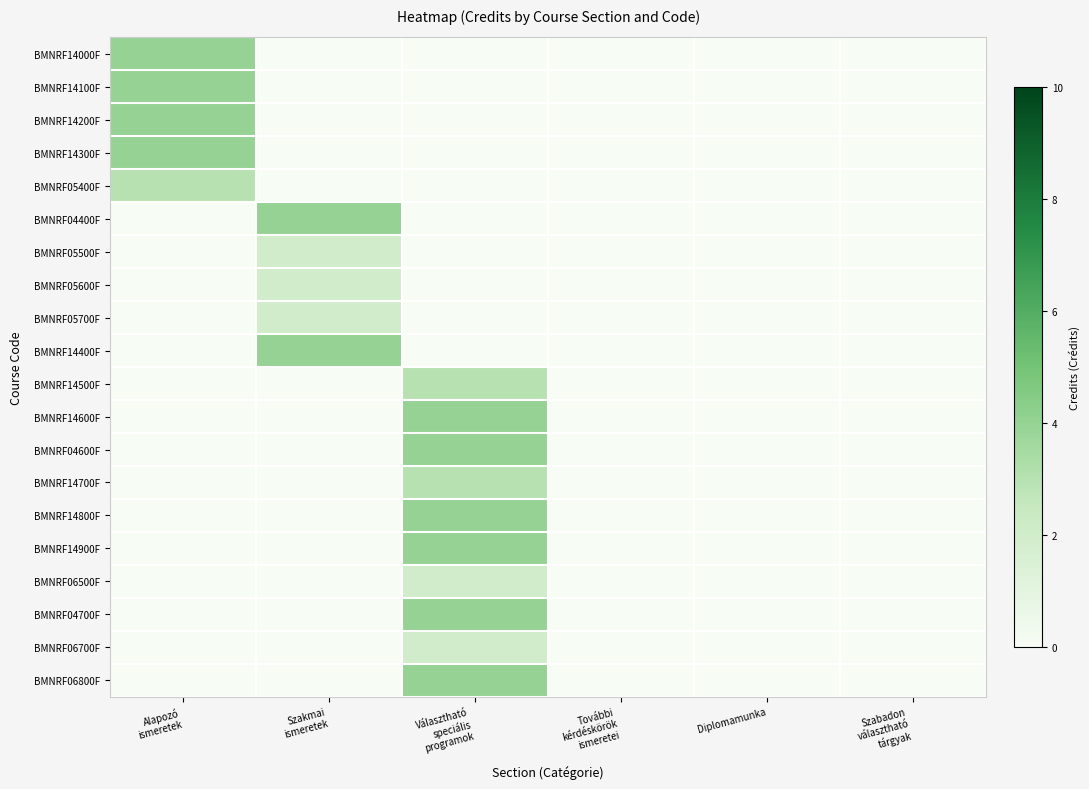

Which category has the highest value across all series?

Alapozó
ismeretek